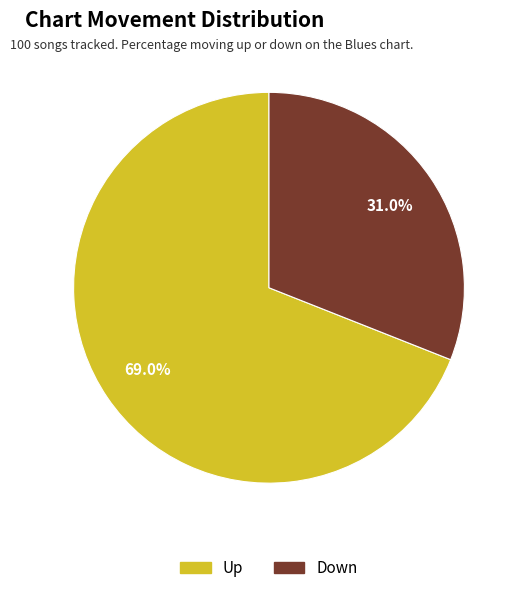

How many segments does this pie chart have?

2